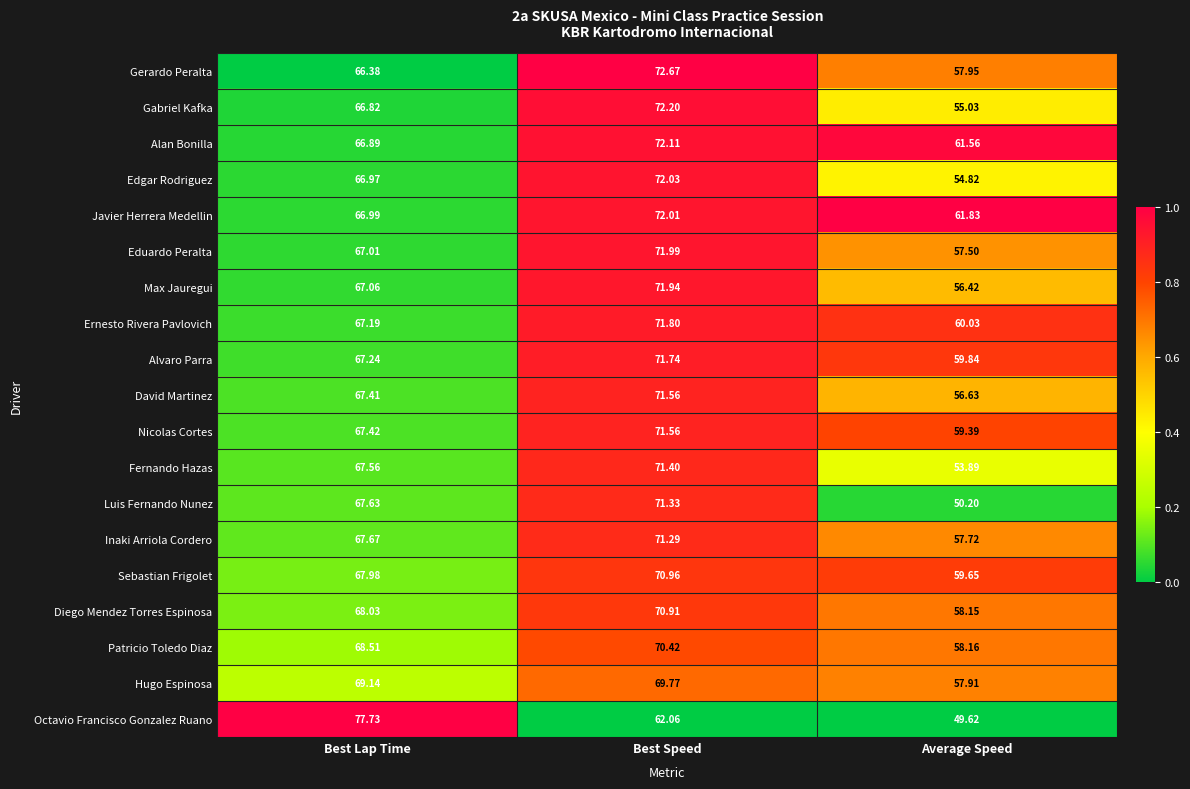

Rank the categories by Alvaro Parra value from highest to lowest.

Best Speed, Best Lap Time, Average Speed